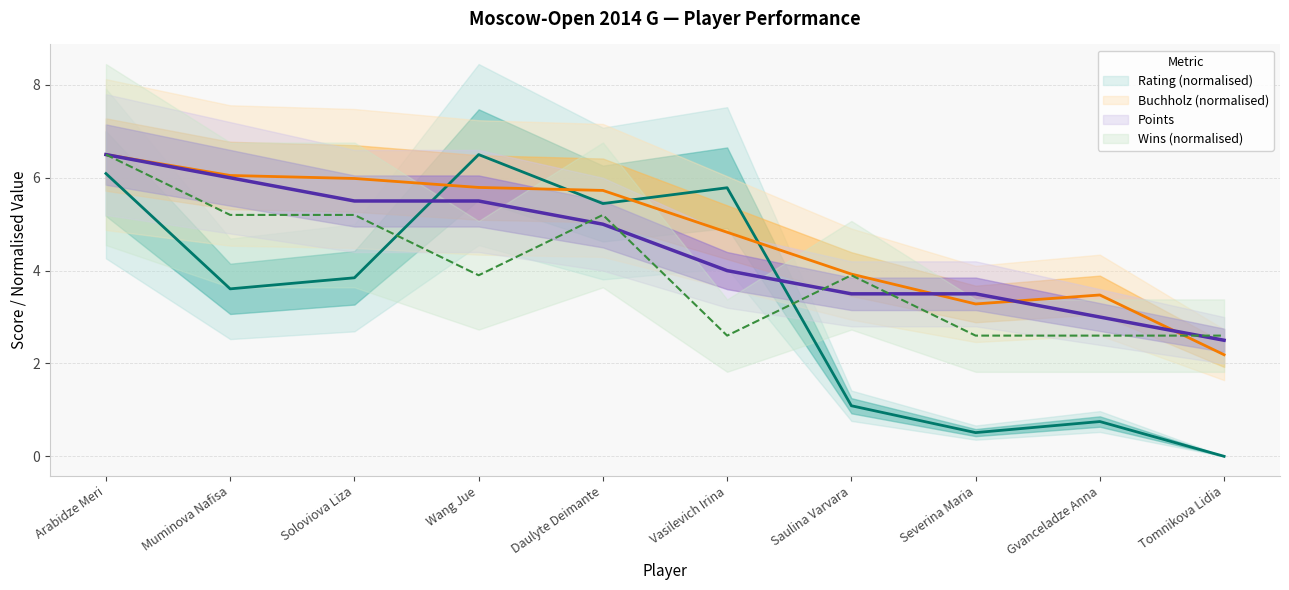

What is the label of the 8th point from the right?

Soloviova Liza